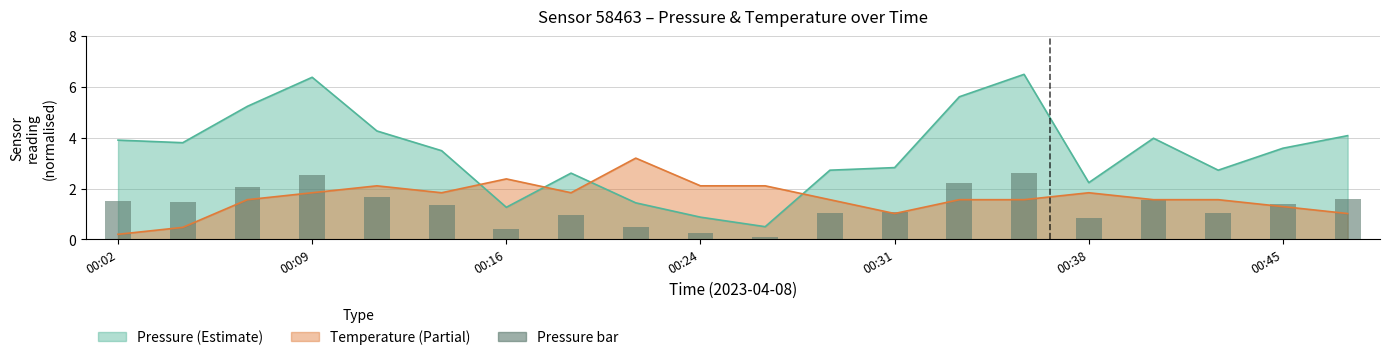

What is the minimum value shown in the chart?

0.1